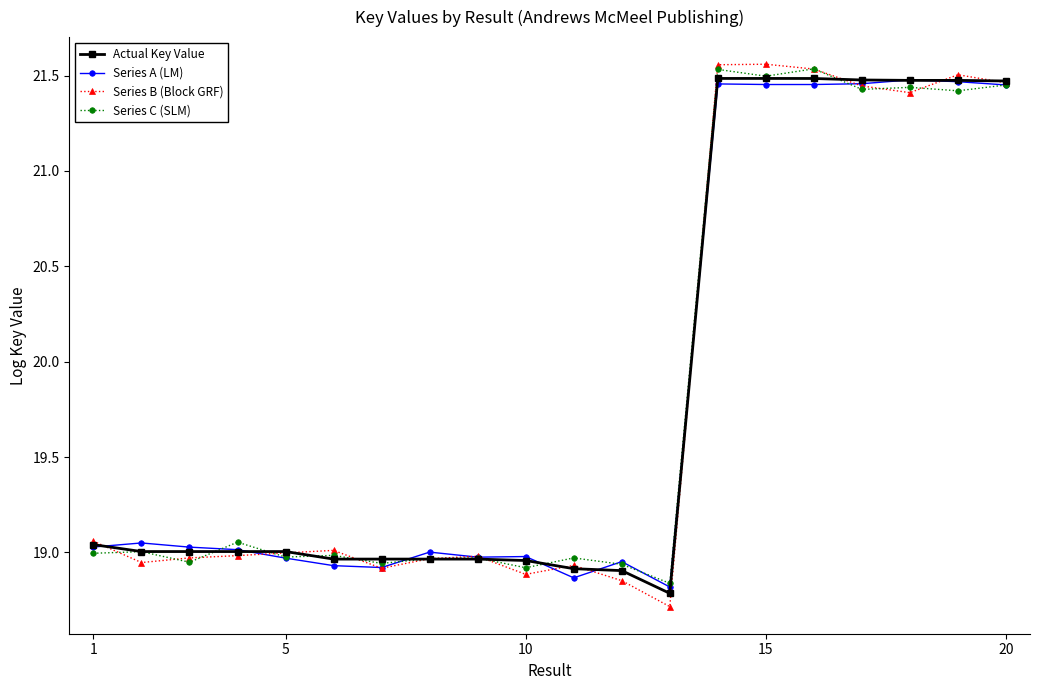

What is the lowest value of the Series B (Block GRF) series?

18.7